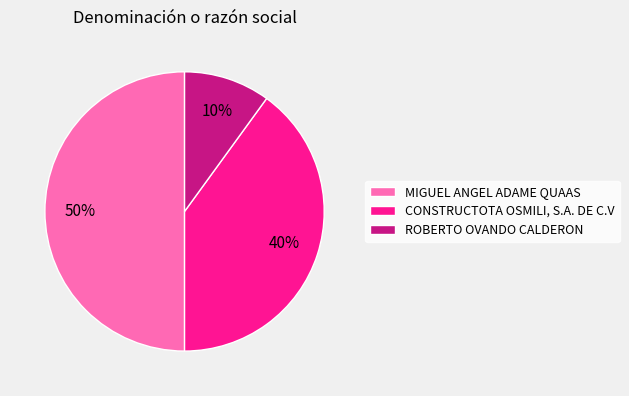

To the nearest percent, what portion does CONSTRUCTOTA OSMILI, S.A. DE C.V represent?

40%